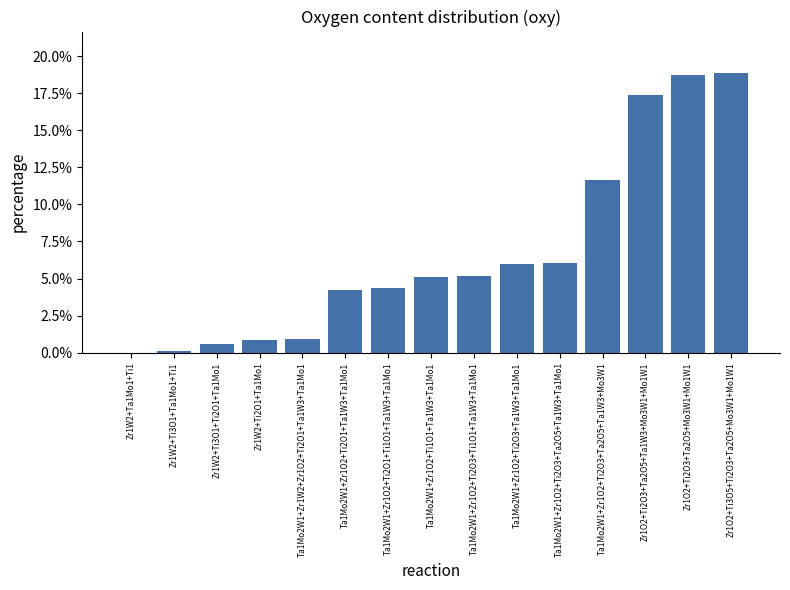

The value at Ta1Mo2W1+Zr1O2+Ti1O1+Ta1W3+Ta1Mo1 is 5.1. True or false?

True